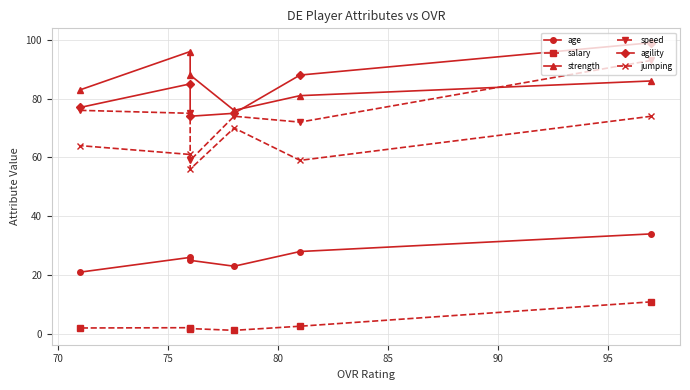

Is this an area chart (filled region under the line)?

No